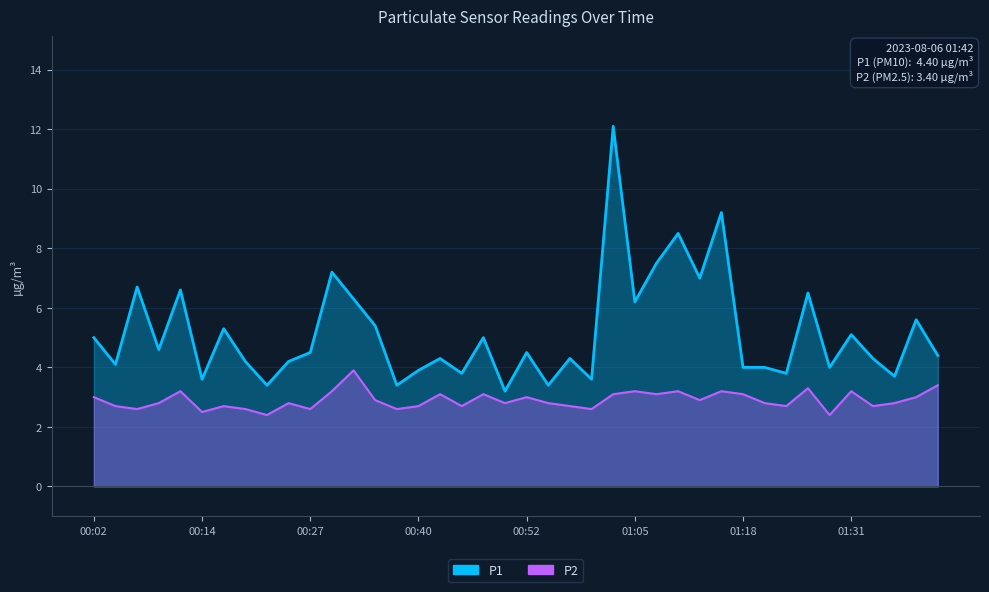

Which series has the widest spread of values?

P1